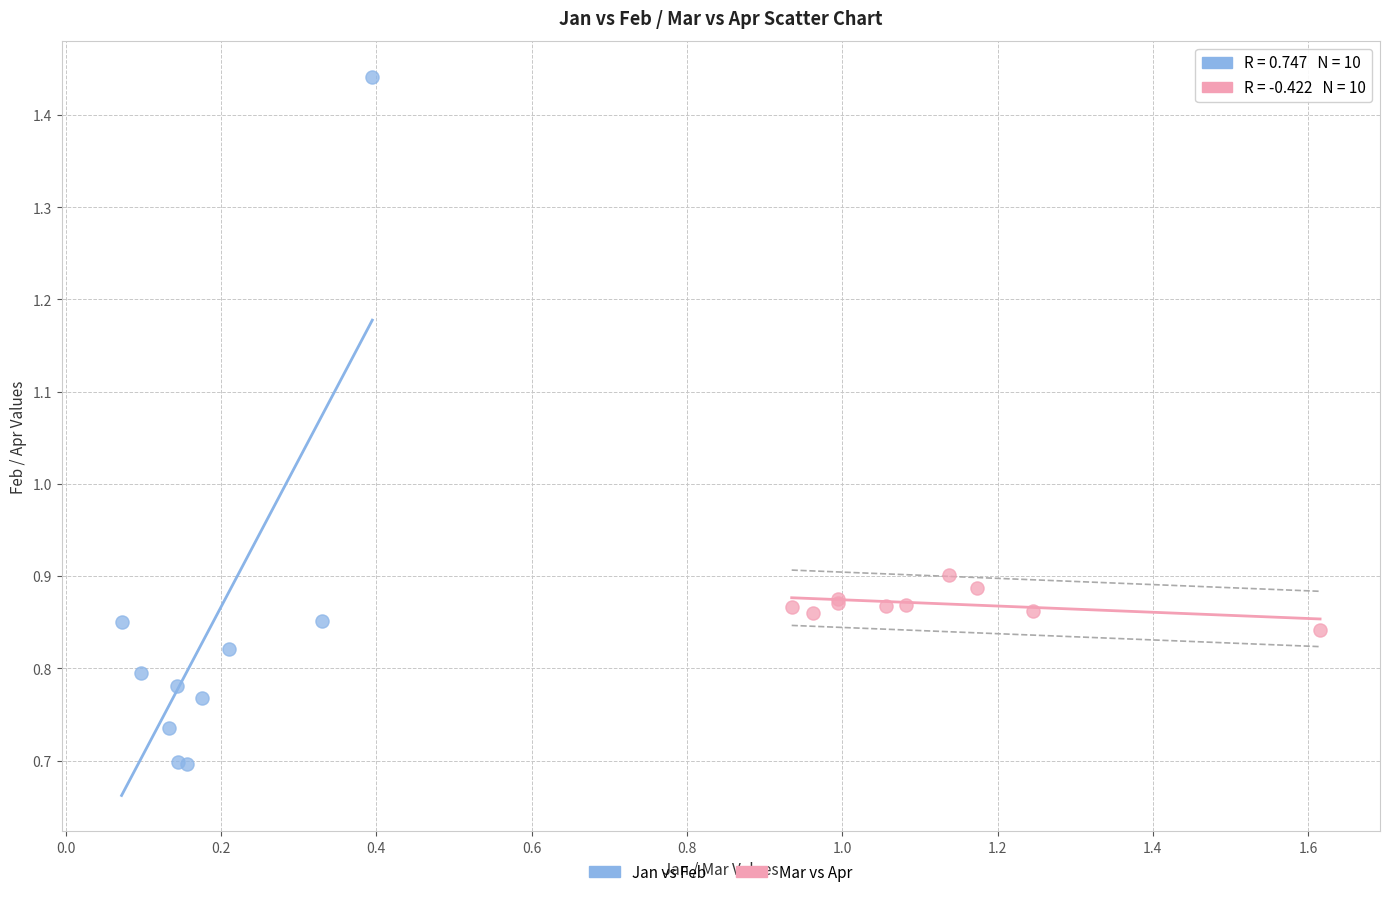

What are all the series names shown in the legend?

Jan vs Feb, Mar vs Apr